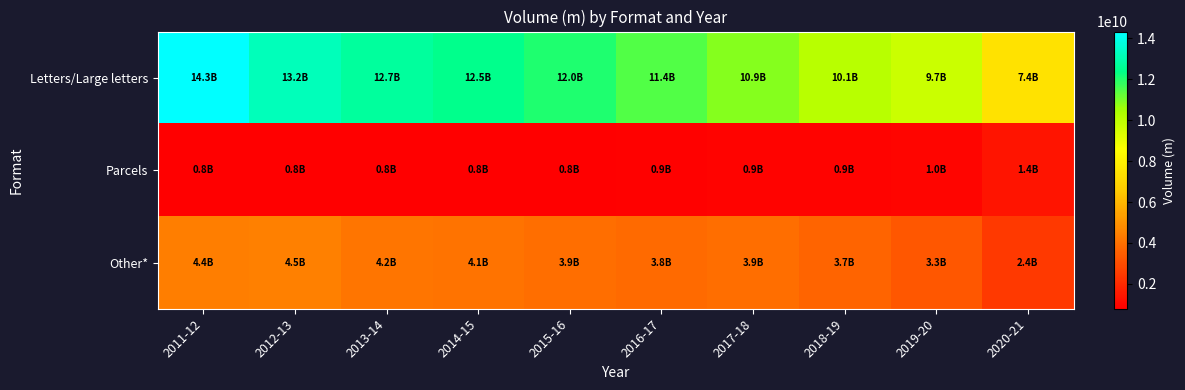

Reading left to right, extract all data points from this chart.

Letters/Large letters: 2011-12=14330330251.4	2012-13=13172001157.6	2013-14=12699105096.0	2014-15=12463676058.0	2015-16=12037147979.2	2016-17=11432120000.0	2017-18=10851000000.0	2018-19=10123981716.2	2019-20=9720141827.1	2020-21=7442988276.9
Parcels: 2011-12=784325762.0	2012-13=836275151.2	2013-14=826100659.8	2014-15=816855253.6	2015-16=822012240.3	2016-17=857220000.0	2017-18=892000000.0	2018-19=918357942.9	2019-20=953144089.2	2020-21=1378924462.4
Other*: 2011-12=4386343986.6	2012-13=4470723691.2	2013-14=4154794244.3	2014-15=4106468688.5	2015-16=3942839780.5	2016-17=3820660000.0	2017-18=3922000000.0	2018-19=3661660341.0	2019-20=3316714083.7	2020-21=2434763018.7